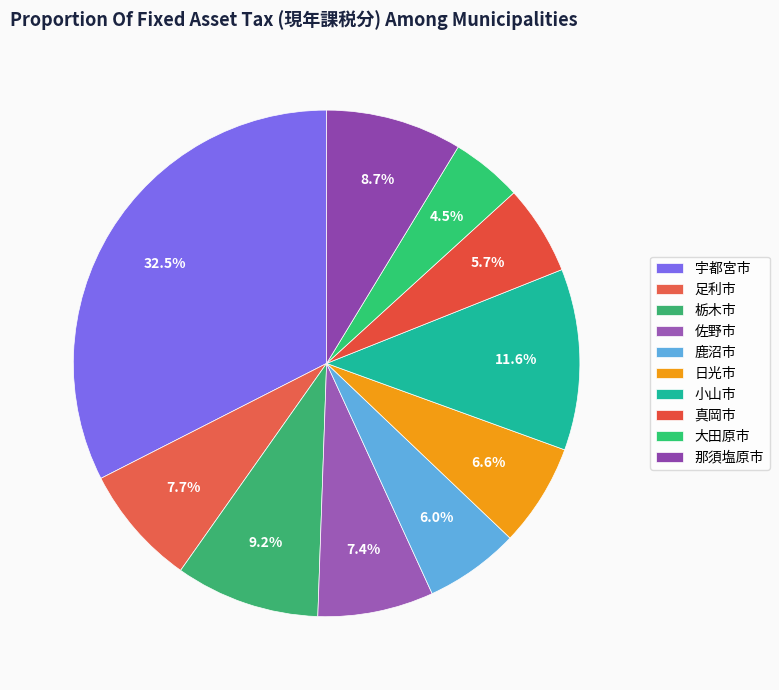

What is the ratio of the value at 真岡市 to the value at 佐野市?

0.8